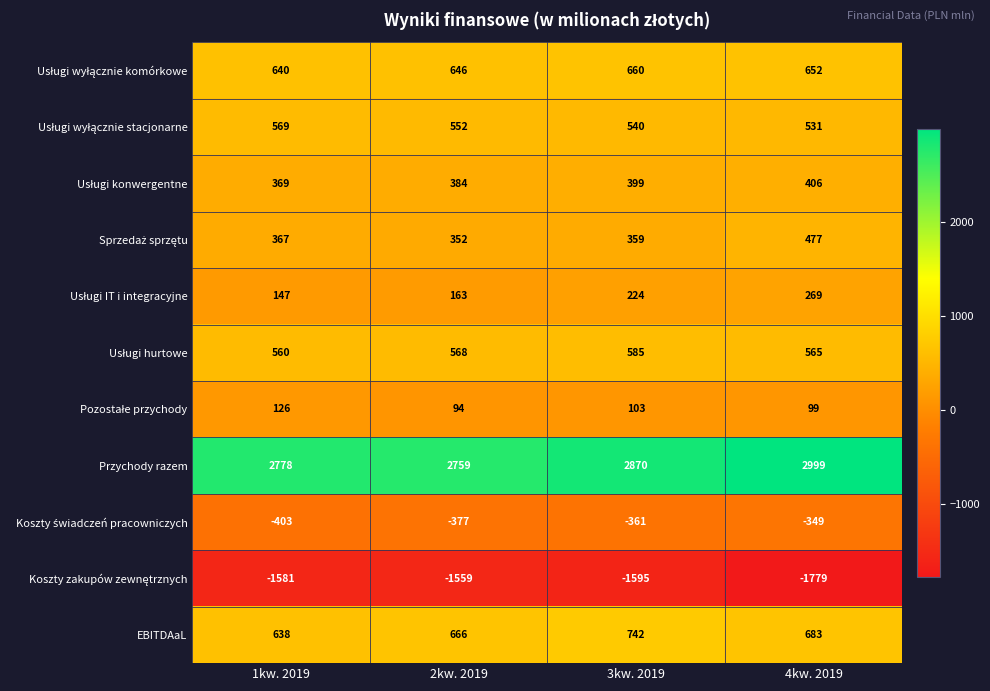

Which series has the largest total across all categories?

Przychody razem